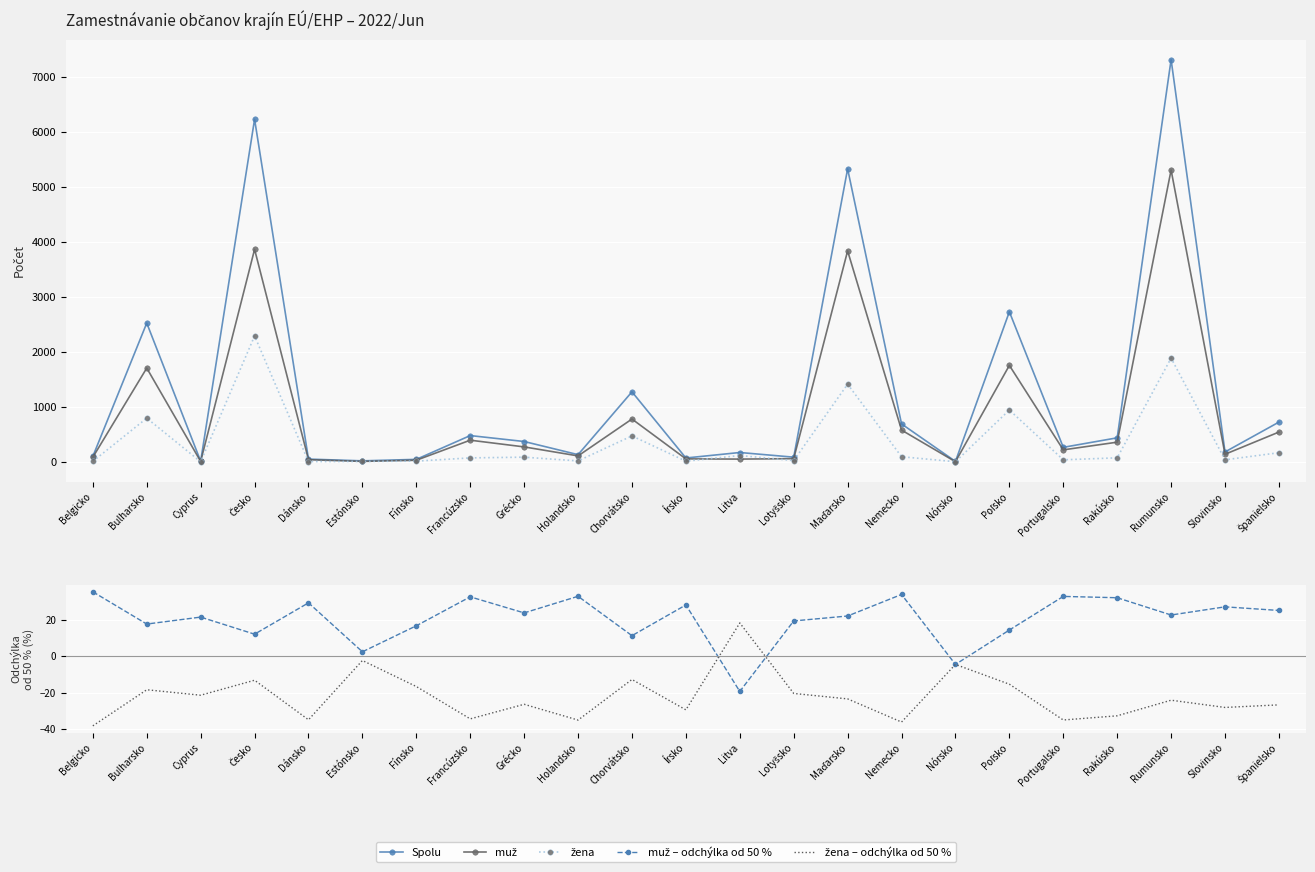

What are all the series names shown in the legend?

Spolu, muž, žena, muž – odchýlka od 50 %, žena – odchýlka od 50 %